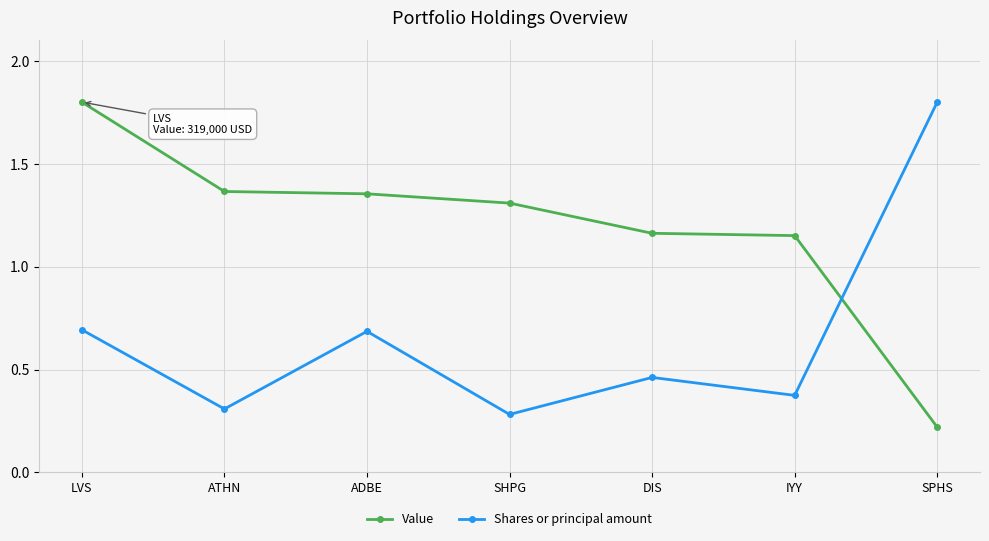

At ADBE, list the series in order from smallest to largest.

Shares or principal amount, Value